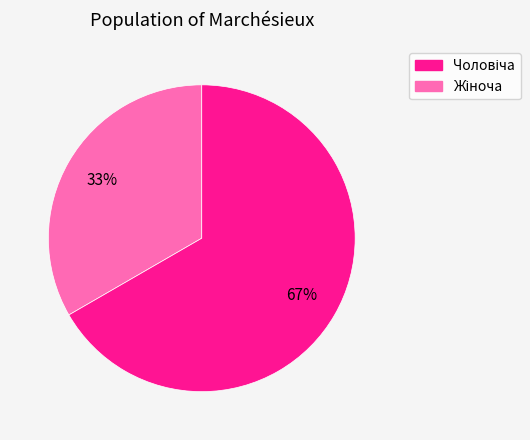

To the nearest percent, what is the average slice percentage?

50%